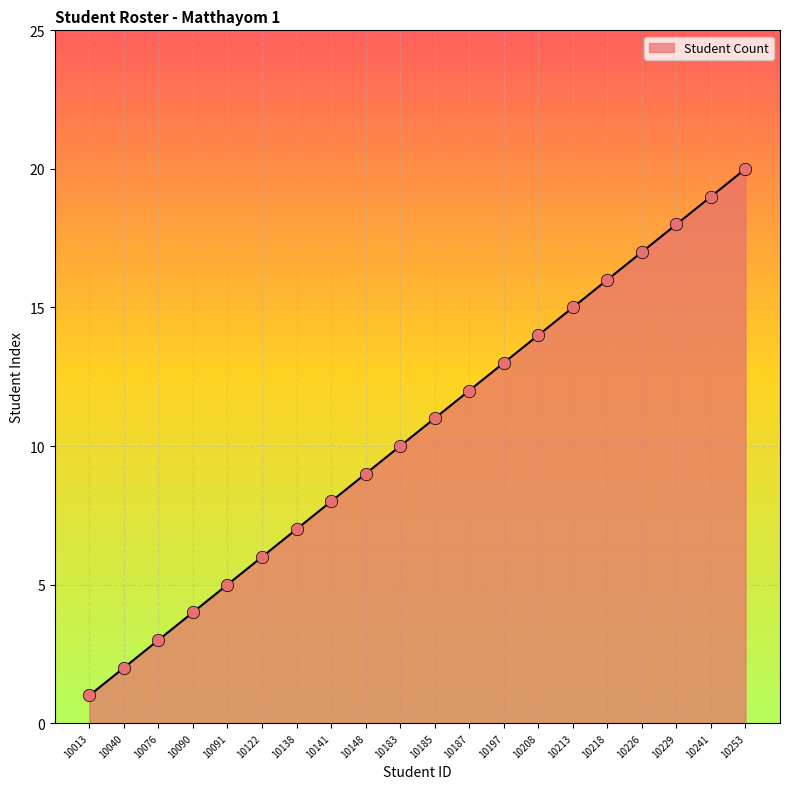

Which has a higher value, 10122 or 10208?

10208